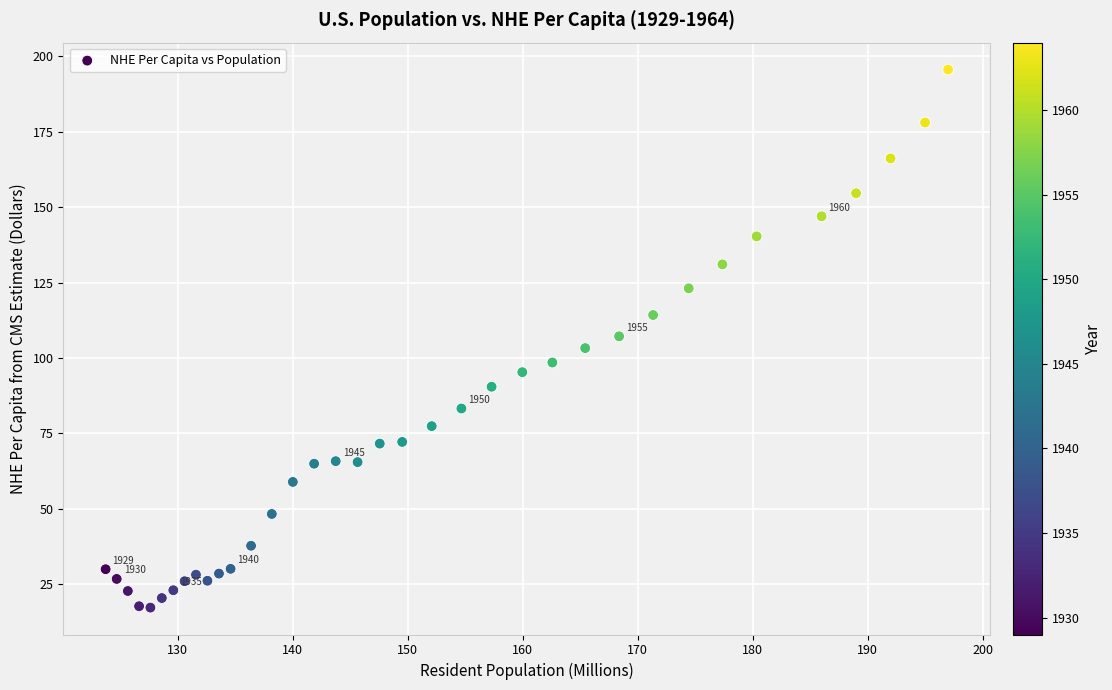

What is the range of X values (max minus min)?

73.3